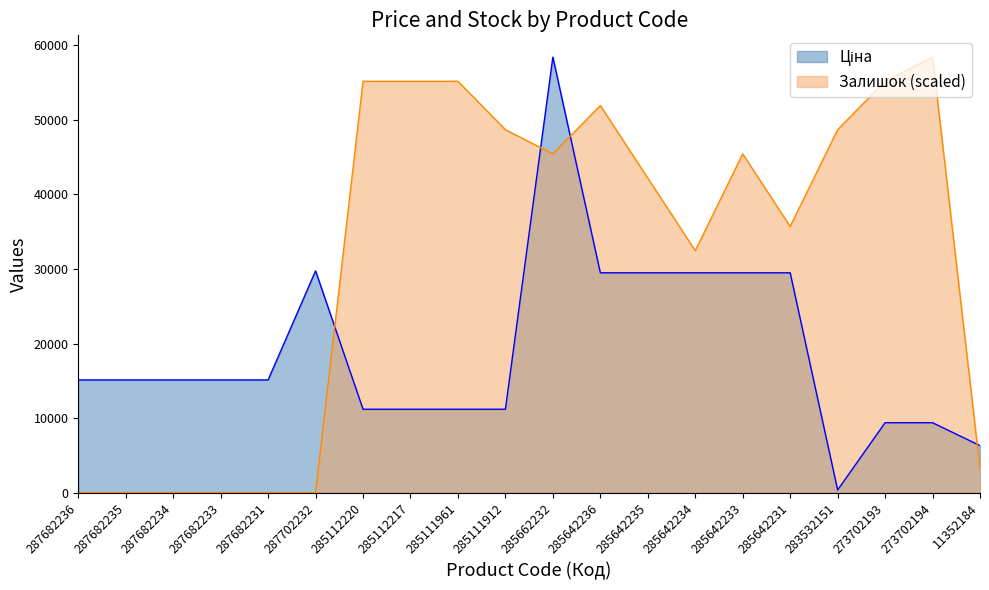

Which series has the largest range (max minus min)?

Залишок